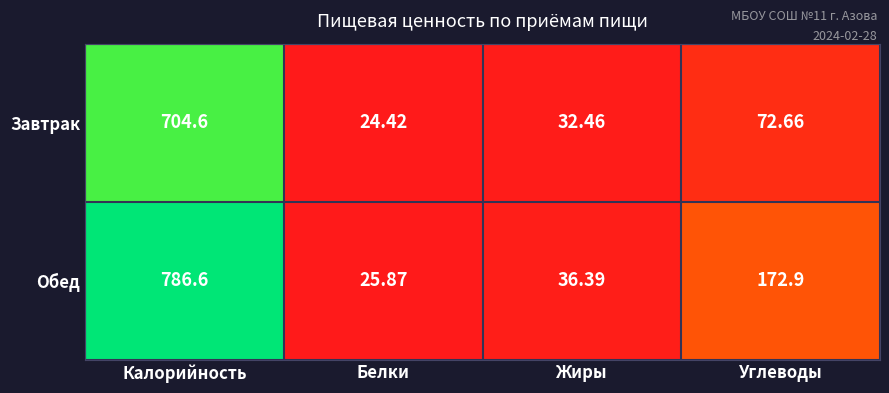

Between Калорийность and Углеводы, which series saw the biggest shift?

Завтрак